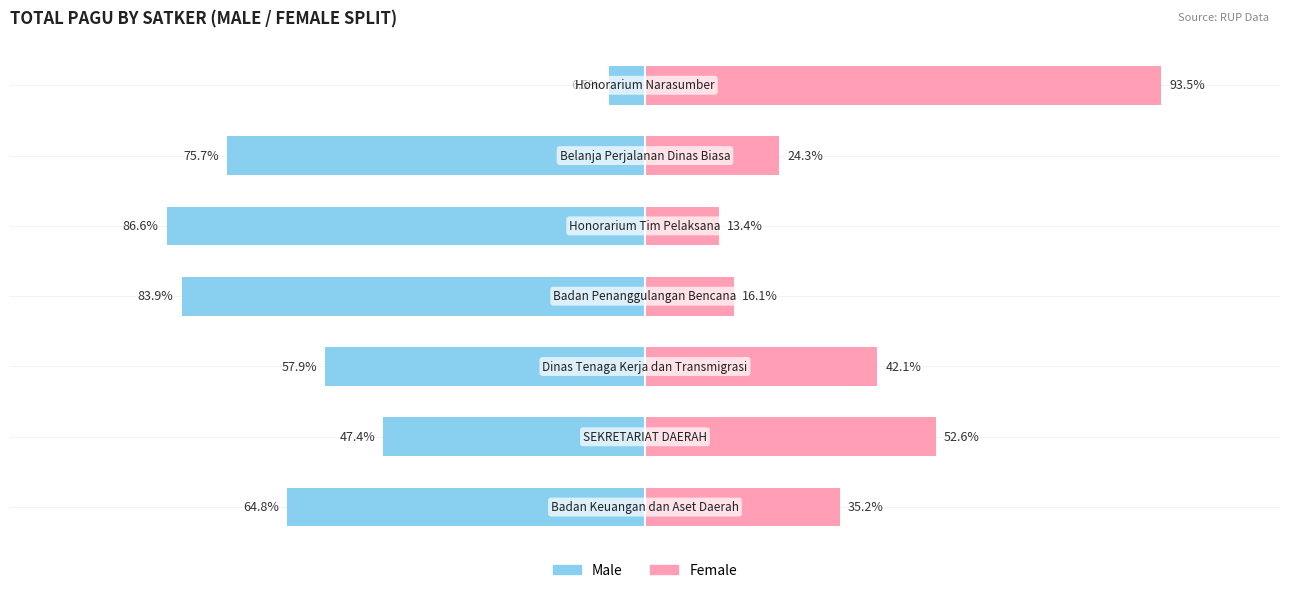

What value does the Female series have at 1?

52.6